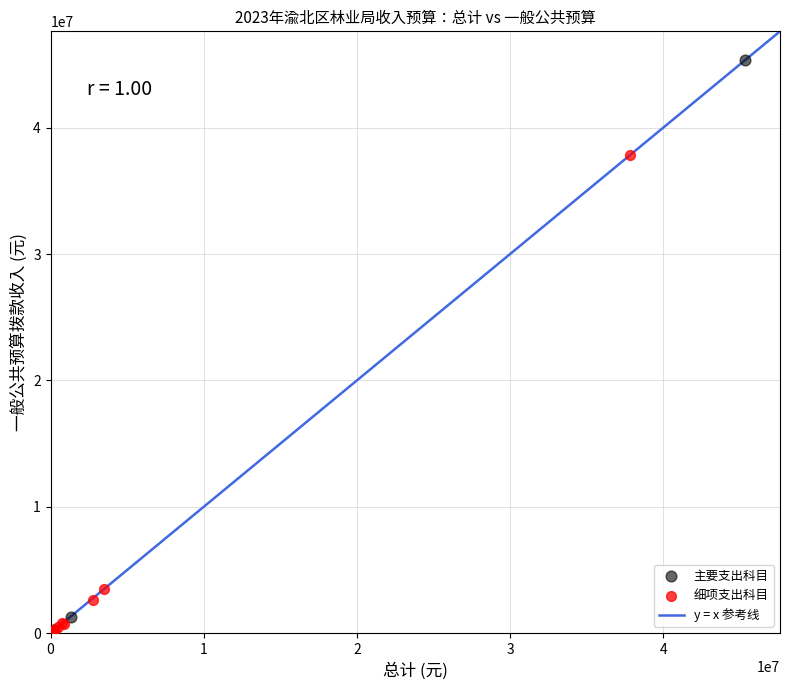

Which series reaches the maximum Y coordinate?

主要支出科目